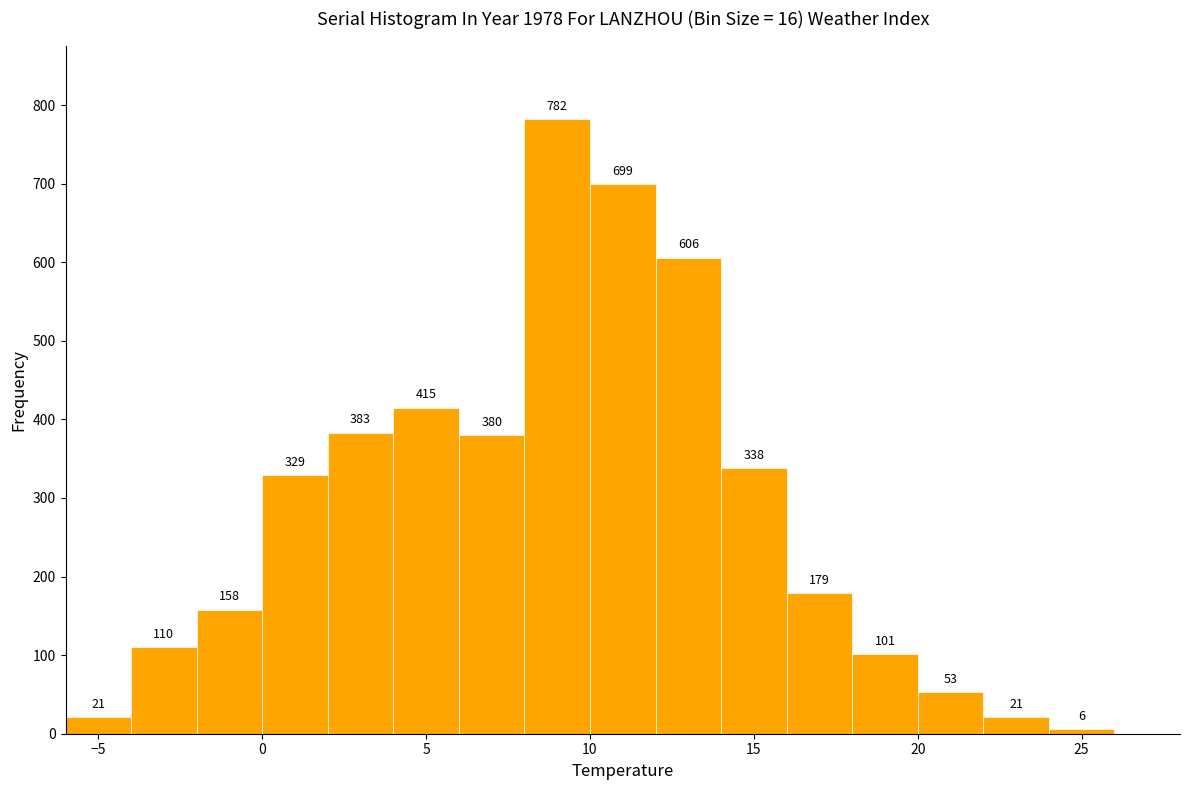

Which range on the x-axis has the tallest bar?

8 to 10